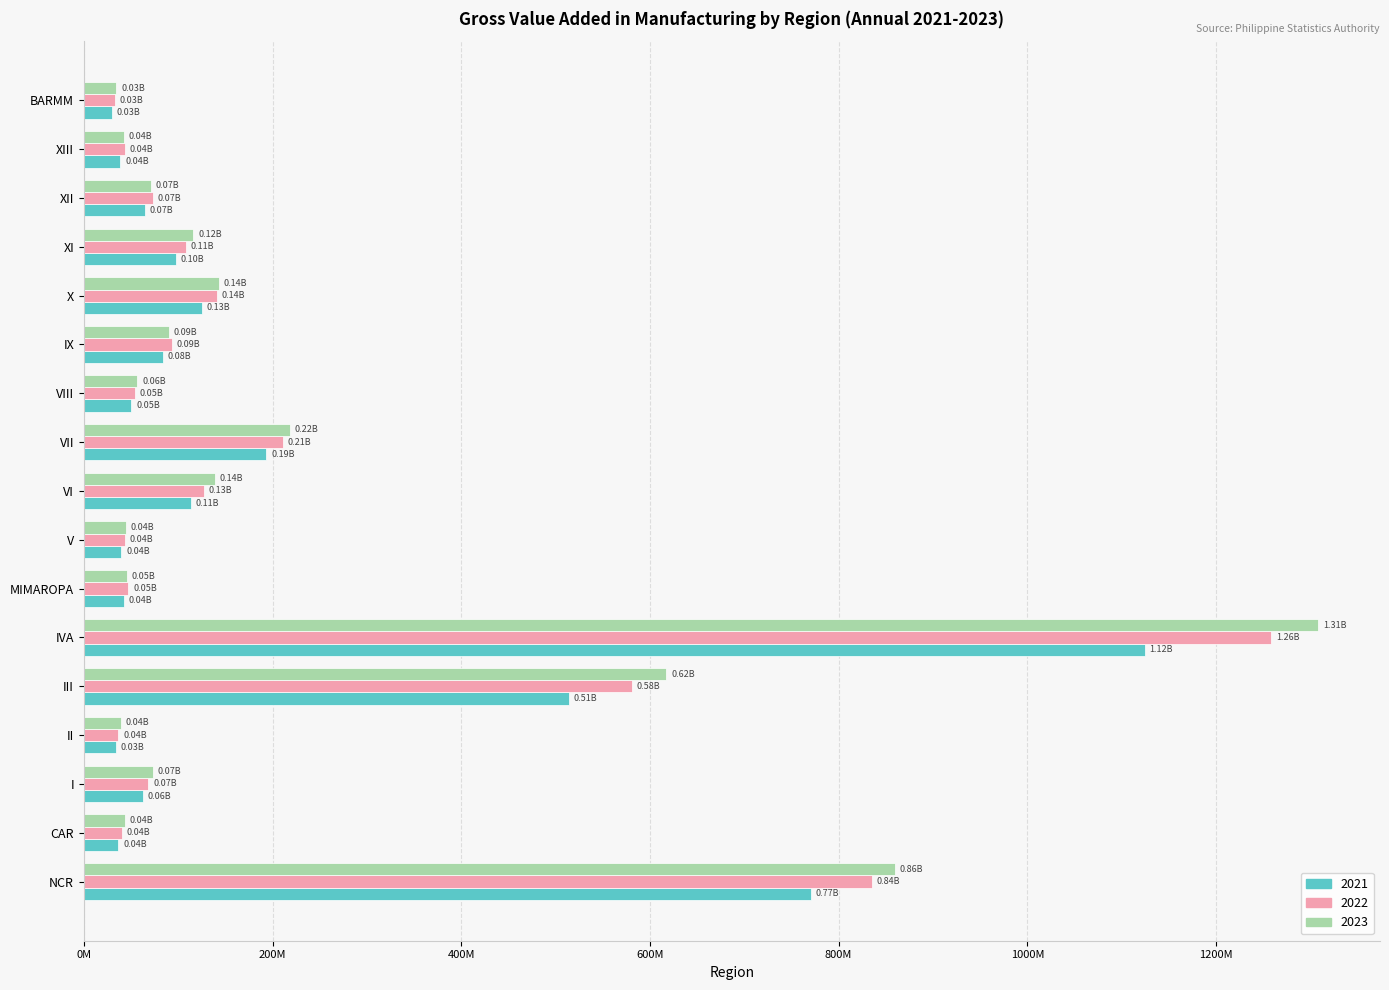

At which label does 2023 reach its minimum?

BARMM